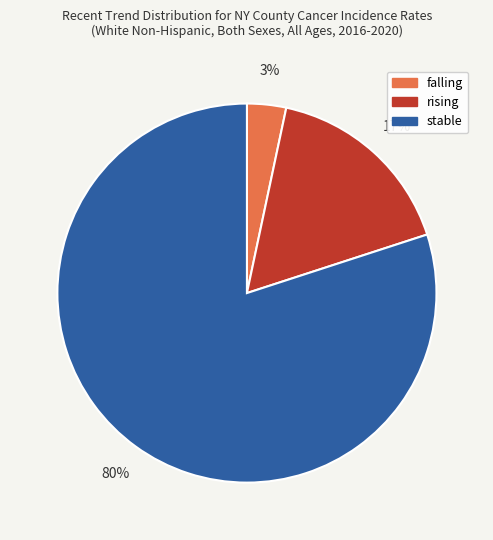

Which category has the smallest portion of the pie?

falling